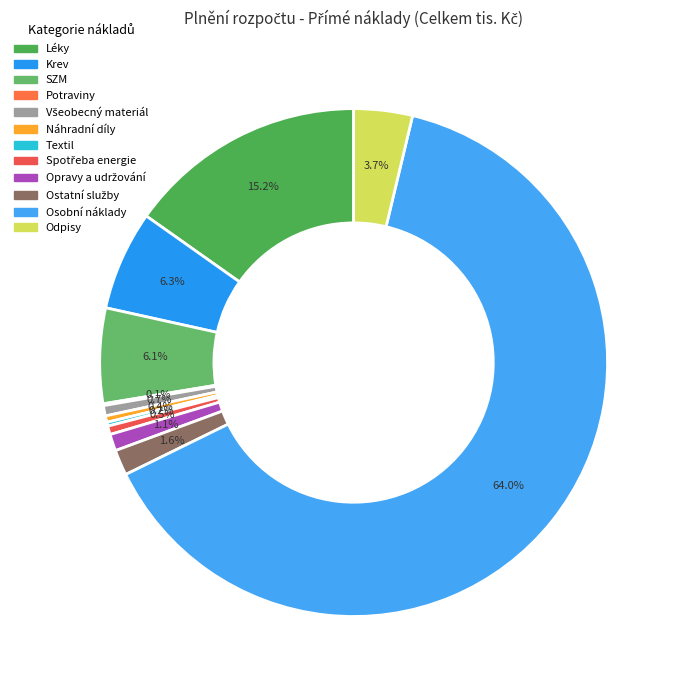

Does Osobní náklady account for over 50% of the chart?

Yes